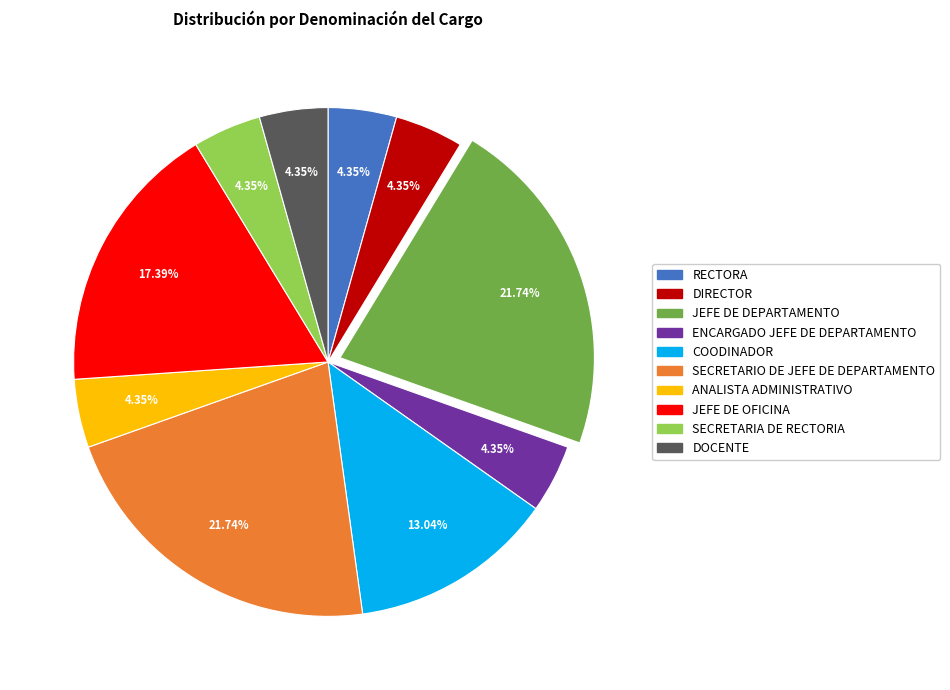

To the nearest percent, what percentage of the pie is JEFE DE DEPARTAMENTO?

22%